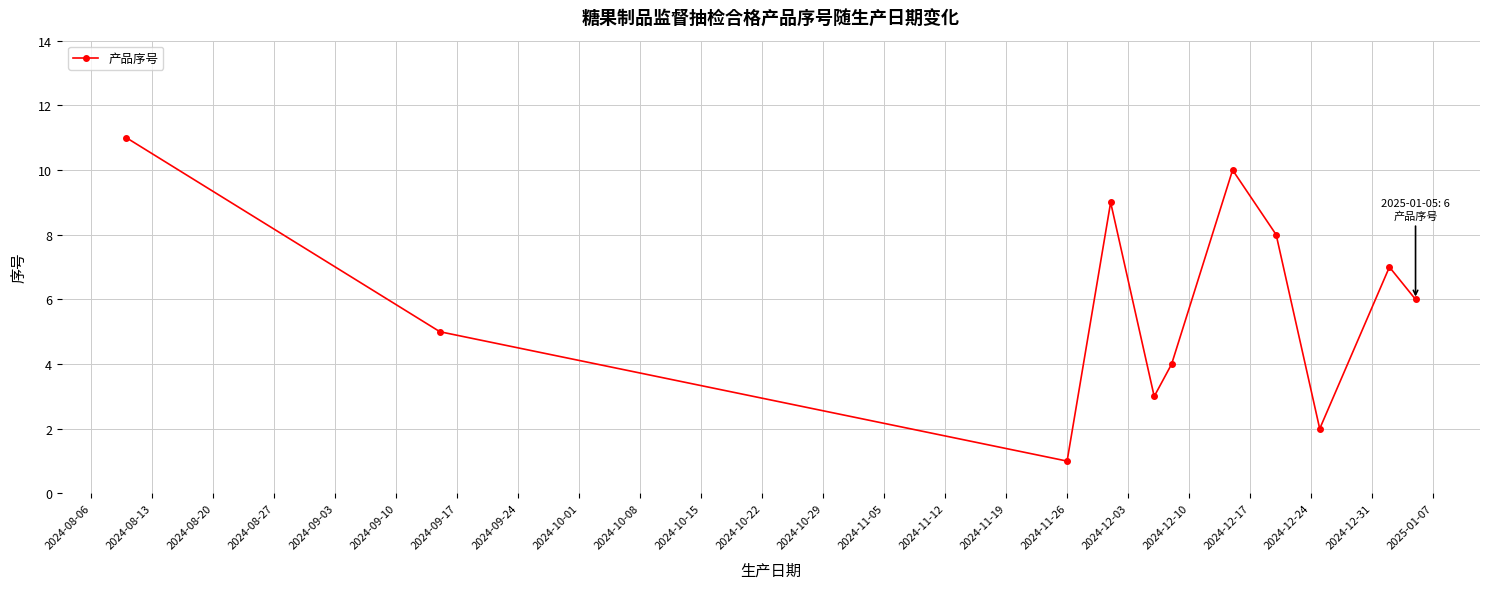

Reading left to right, what are all the values shown in this chart?

11	5	1	9	3	4	10	8	2	7	6